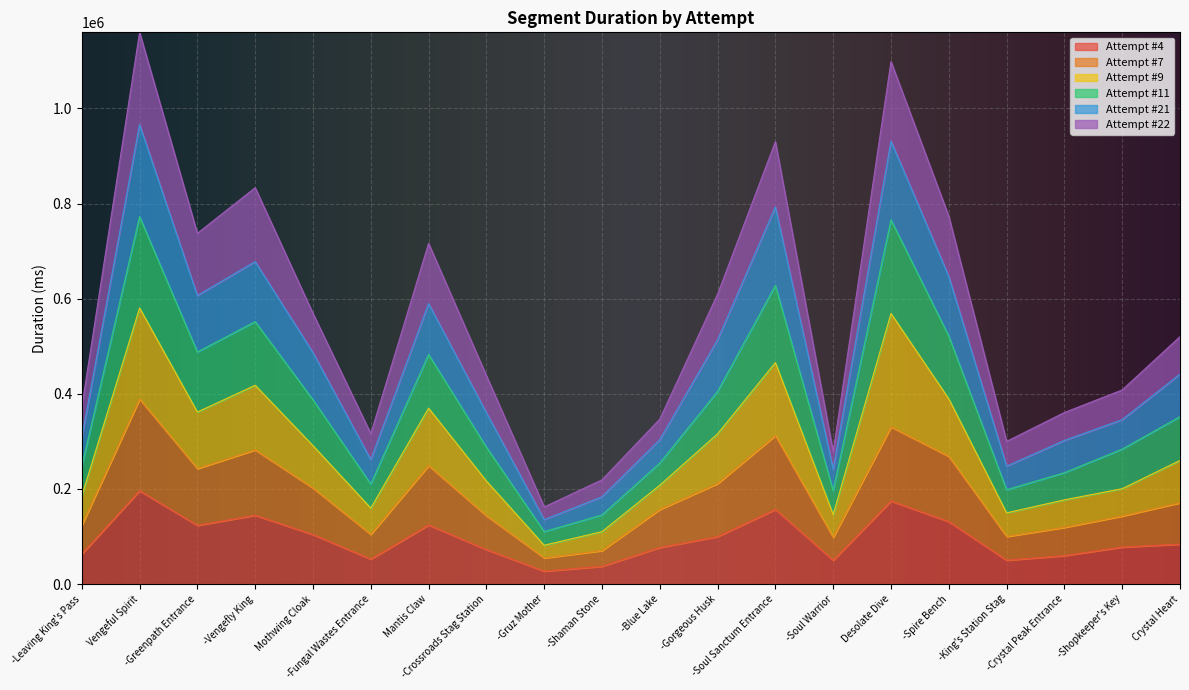

Reading right to left, extract all data points from this chart.

Attempt #4: Crystal Heart=83839	-Shopkeeper's Key=77616	-Crystal Peak Entrance=59645	-King's Station Stag=49972	-Spire Bench=131207	Desolate Dive=174448	-Soul Warrior=49924	-Soul Sanctum Entrance=156746	-Gorgeous Husk=99727	-Blue Lake=76709	-Shaman Stone=37181	-Gruz Mother=26992	-Crossroads Stag Station=72395	Mantis Claw=124093	-Fungal Wastes Entrance=52363	Mothwing Cloak=104011	-Vengefly King=144621	-Greenpath Entrance=123177	Vengeful Spirit=195994	-Leaving King's Pass=62995
Attempt #7: Crystal Heart=170726	-Shopkeeper's Key=142908	-Crystal Peak Entrance=119069	-King's Station Stag=99905	-Spire Bench=268320	Desolate Dive=330397	-Soul Warrior=98144	-Soul Sanctum Entrance=312194	-Gorgeous Husk=211107	-Blue Lake=156724	-Shaman Stone=70154	-Gruz Mother=54865	-Crossroads Stag Station=143579	Mantis Claw=248838	-Fungal Wastes Entrance=104361	Mothwing Cloak=201740	-Vengefly King=282066	-Greenpath Entrance=242621	Vengeful Spirit=388764	-Leaving King's Pass=123270
Attempt #11: Crystal Heart=351787	-Shopkeeper's Key=283592	-Crystal Peak Entrance=233946	-King's Station Stag=198135	-Spire Bench=521266	Desolate Dive=765732	-Soul Warrior=196270	-Soul Sanctum Entrance=627698	-Gorgeous Husk=404791	-Blue Lake=254255	-Shaman Stone=145126	-Gruz Mother=110185	-Crossroads Stag Station=287754	Mantis Claw=482581	-Fungal Wastes Entrance=210034	Mothwing Cloak=387347	-Vengefly King=551605	-Greenpath Entrance=487735	Vengeful Spirit=772353	-Leaving King's Pass=247070
Attempt #21: Crystal Heart=441417	-Shopkeeper's Key=345471	-Crystal Peak Entrance=301839	-King's Station Stag=247782	-Spire Bench=646887	Desolate Dive=931306	-Soul Warrior=241519	-Soul Sanctum Entrance=792870	-Gorgeous Husk=513401	-Blue Lake=303241	-Shaman Stone=183371	-Gruz Mother=135252	-Crossroads Stag Station=360352	Mantis Claw=589626	-Fungal Wastes Entrance=261379	Mothwing Cloak=486522	-Vengefly King=677867	-Greenpath Entrance=606552	Vengeful Spirit=966212	-Leaving King's Pass=307637
Attempt #22: Crystal Heart=520093	-Shopkeeper's Key=408044	-Crystal Peak Entrance=360580	-King's Station Stag=299872	-Spire Bench=773228	Desolate Dive=1098514	-Soul Warrior=277984	-Soul Sanctum Entrance=929993	-Gorgeous Husk=609567	-Blue Lake=346706	-Shaman Stone=219103	-Gruz Mother=161995	-Crossroads Stag Station=438234	Mantis Claw=716249	-Fungal Wastes Entrance=316159	Mothwing Cloak=568858	-Vengefly King=833328	-Greenpath Entrance=737302	Vengeful Spirit=1159964	-Leaving King's Pass=371852